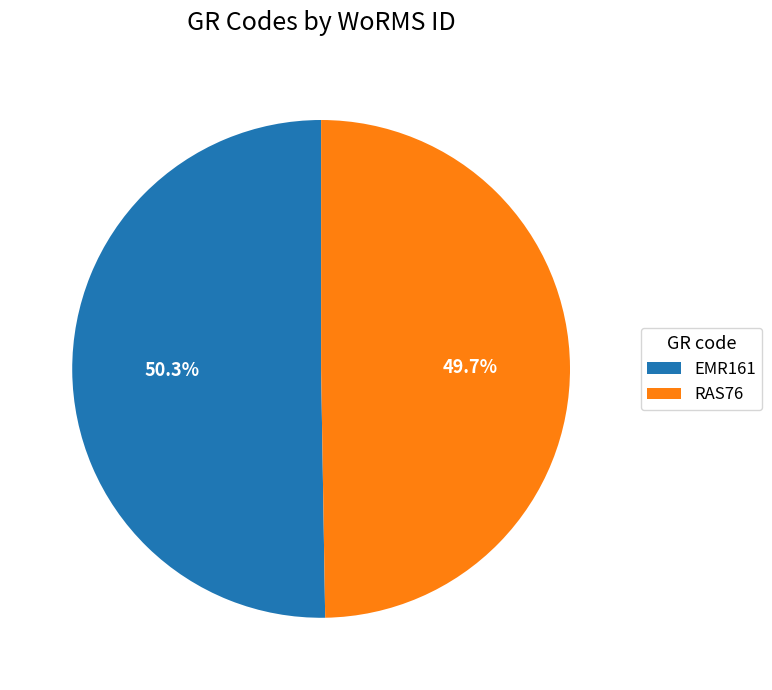

How many segments does this pie chart have?

2